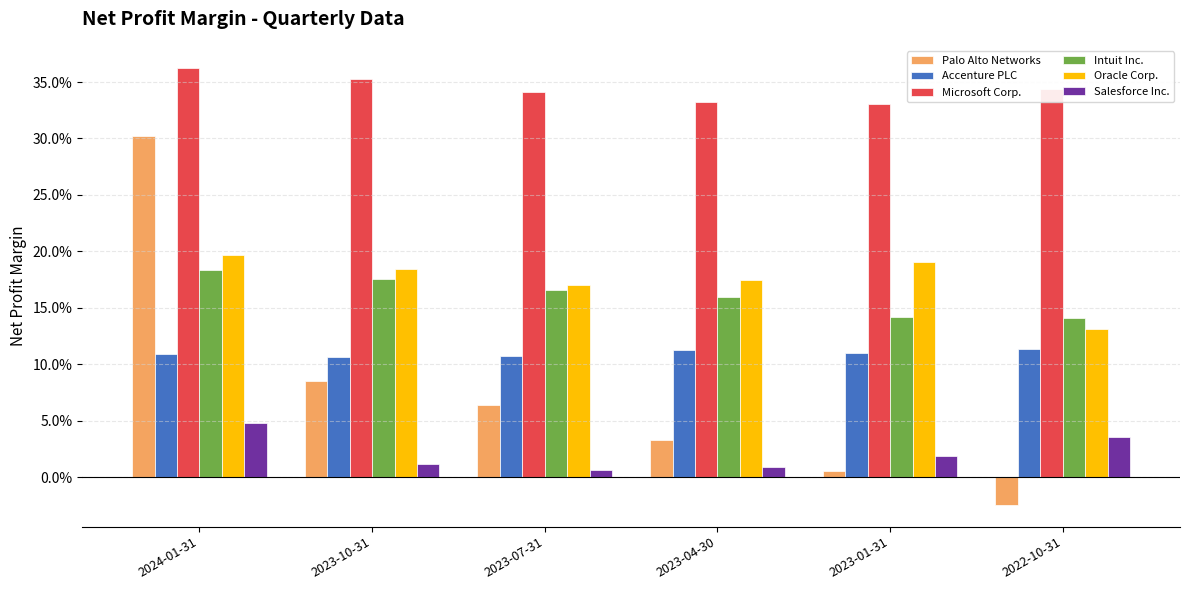

The value of Microsoft Corp. at 2023-01-31 is 0.3. True or false?

True